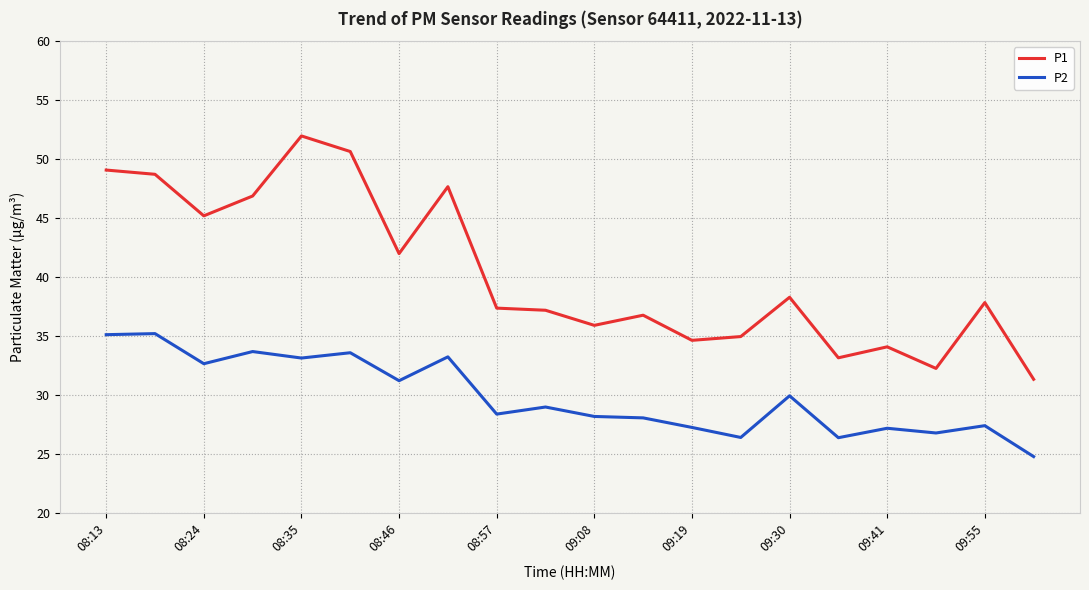

True or false: P2 and P1 intersect in this chart.

False